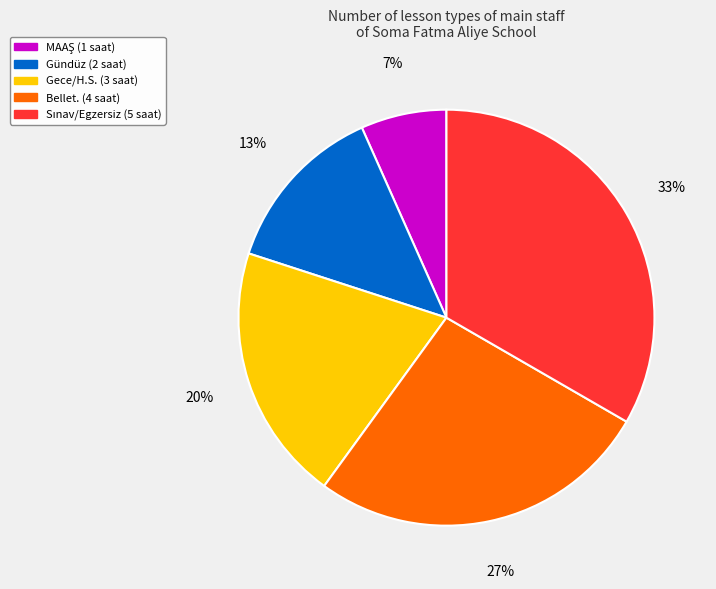

Is there any slice that represents more than half of the pie?

No